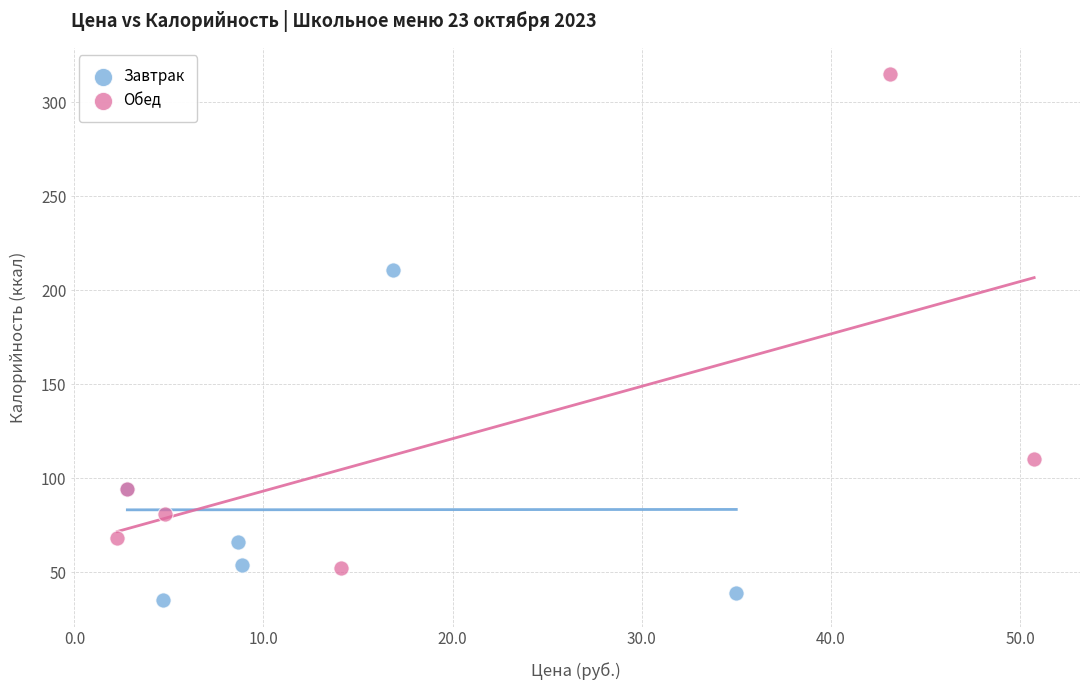

Which series has the widest spread of Y values?

Обед